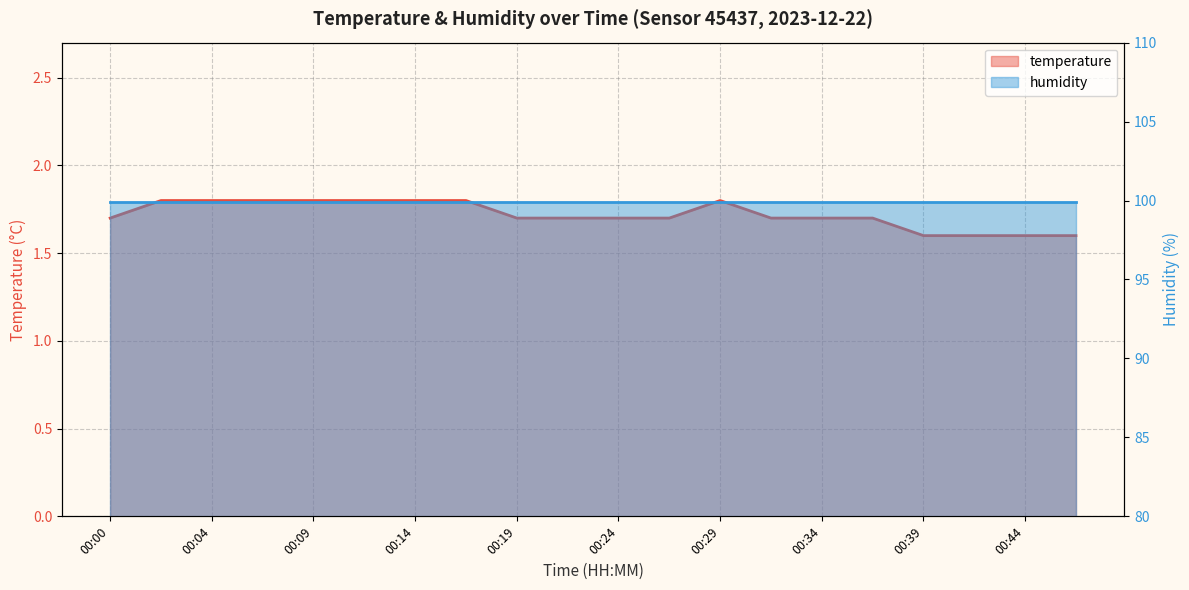

List the labels in order of value, smallest first.

00:39, 00:41, 00:44, 00:46, 00:00, 00:19, 00:22, 00:24, 00:27, 00:31, 00:34, 00:36, 00:02, 00:04, 00:07, 00:09, 00:12, 00:14, 00:17, 00:29